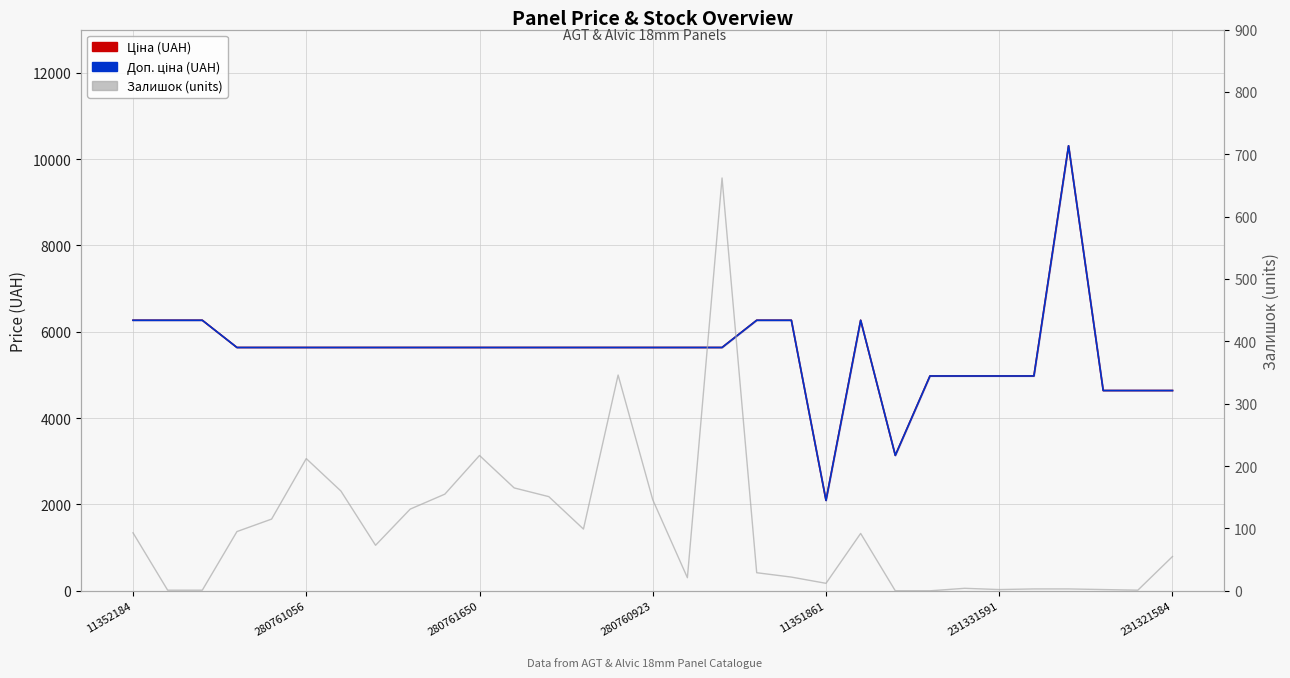

Does the chart display data point markers on the line(s)?

No